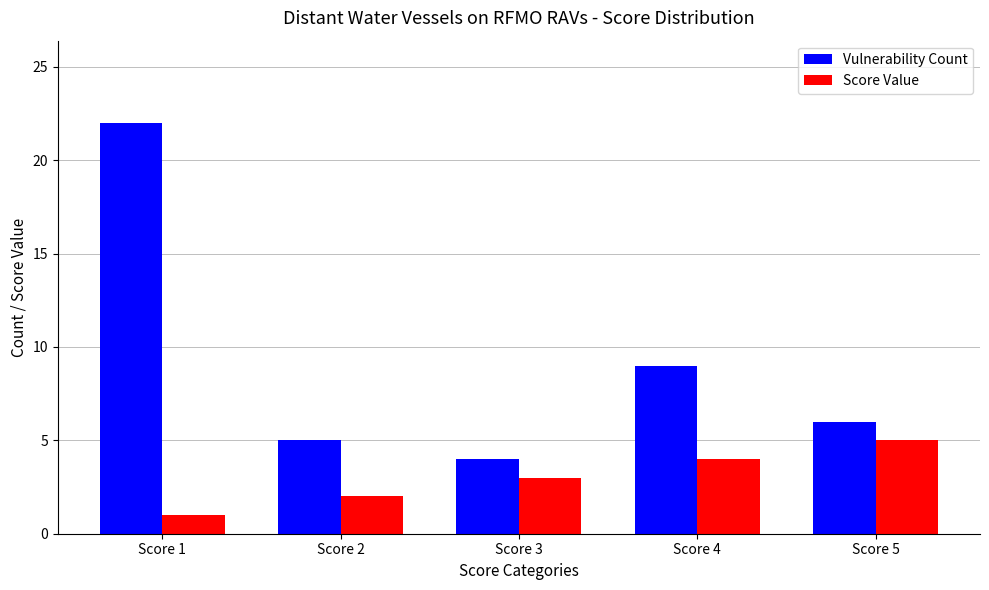

How many bars are there in total?

10